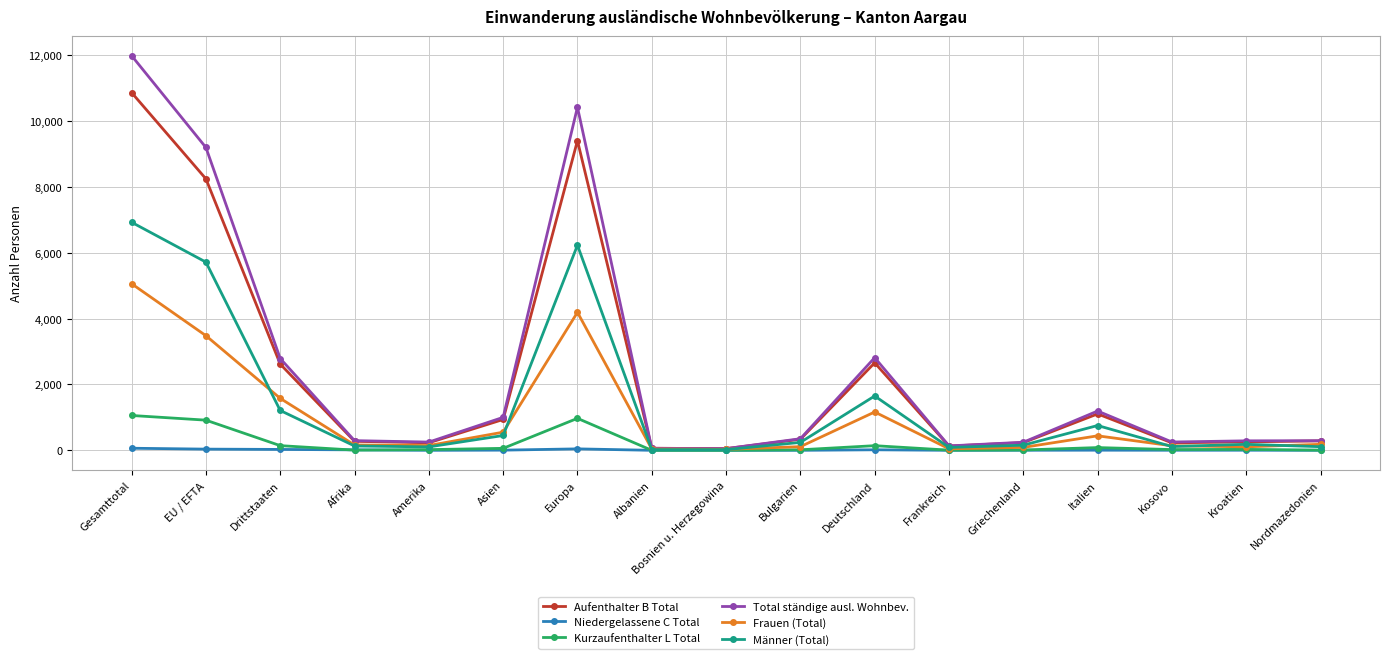

Which series has the widest spread of values?

Total ständige ausl. Wohnbev.